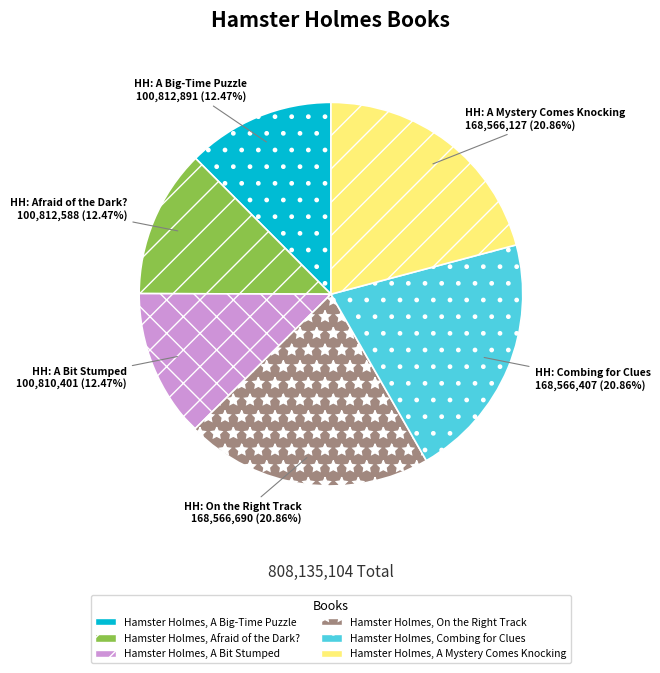

How many slices are in this pie chart?

6